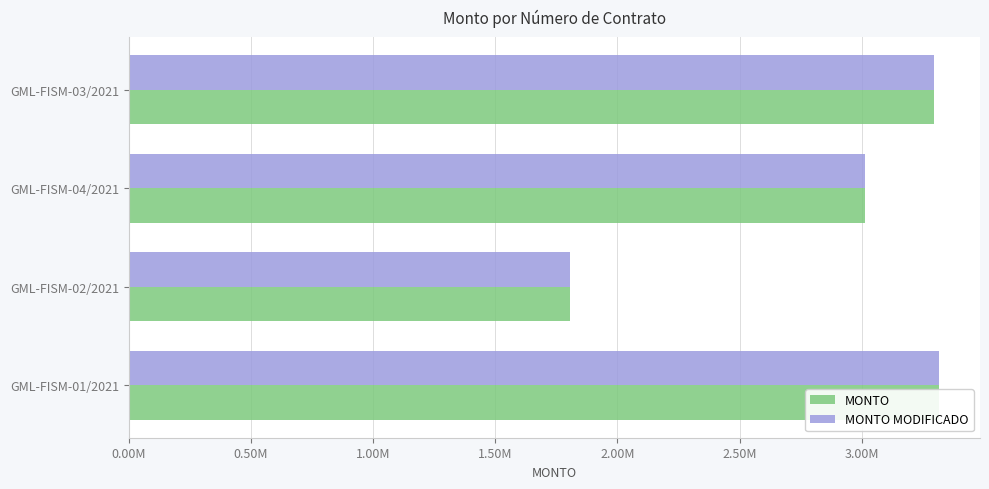

How many groups of bars are there?

4